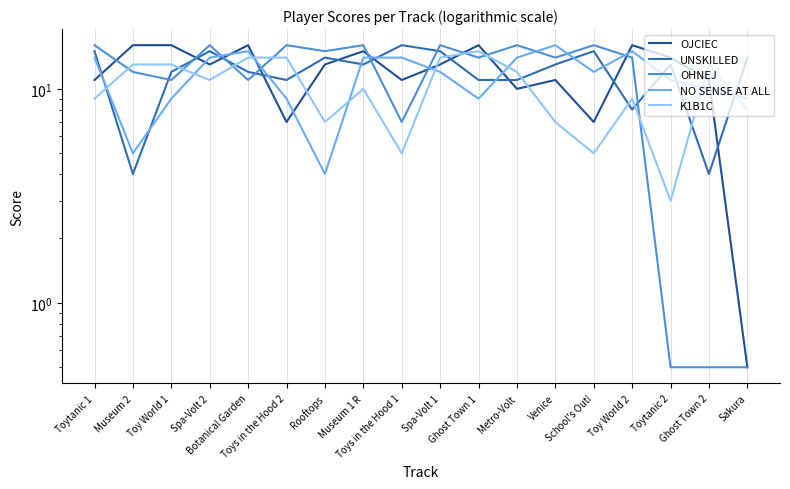

What are all the series names shown in the legend?

OJCIEC, UNSKILLED, OHNEJ, NO SENSE AT ALL, K1B1C